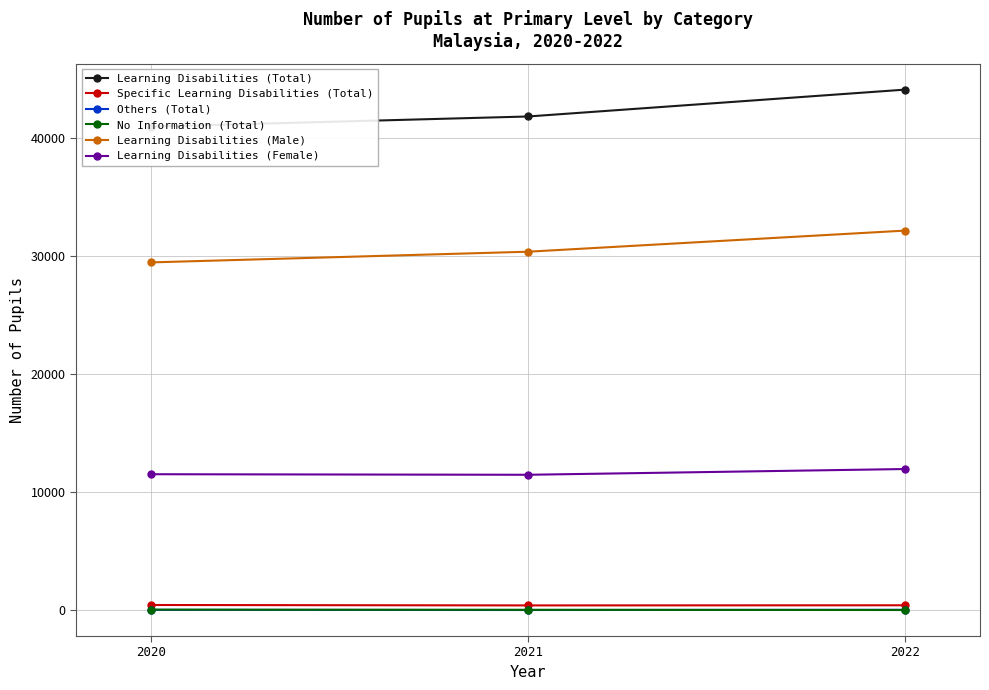

Which series has the widest spread of values?

Learning Disabilities (Total)